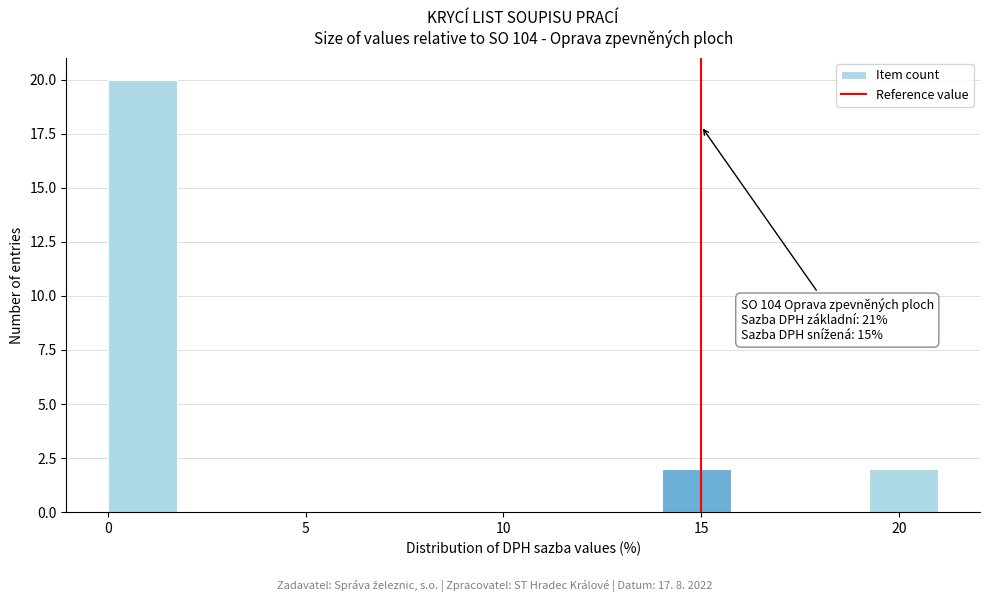

Read against the x-axis, roughly where is the centre of the tallest bar?

1.0